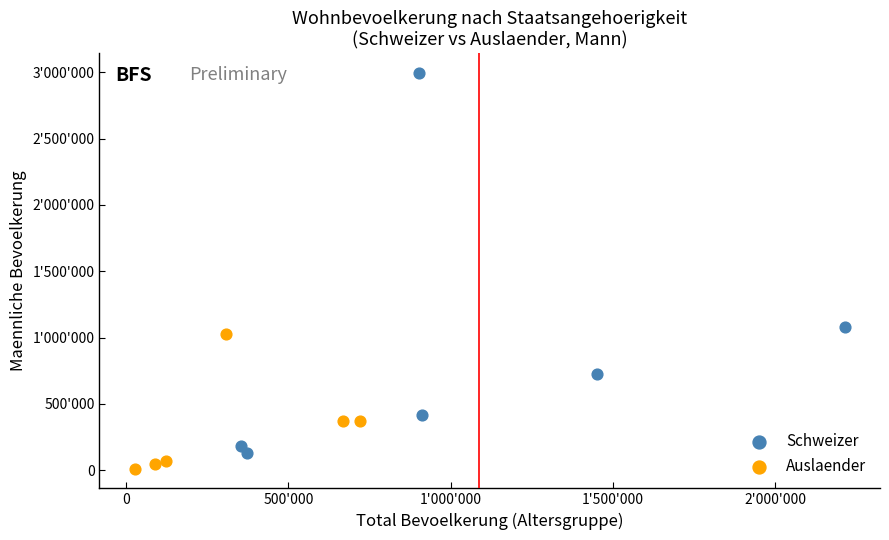

Which series has the widest spread of Y values?

Schweizer